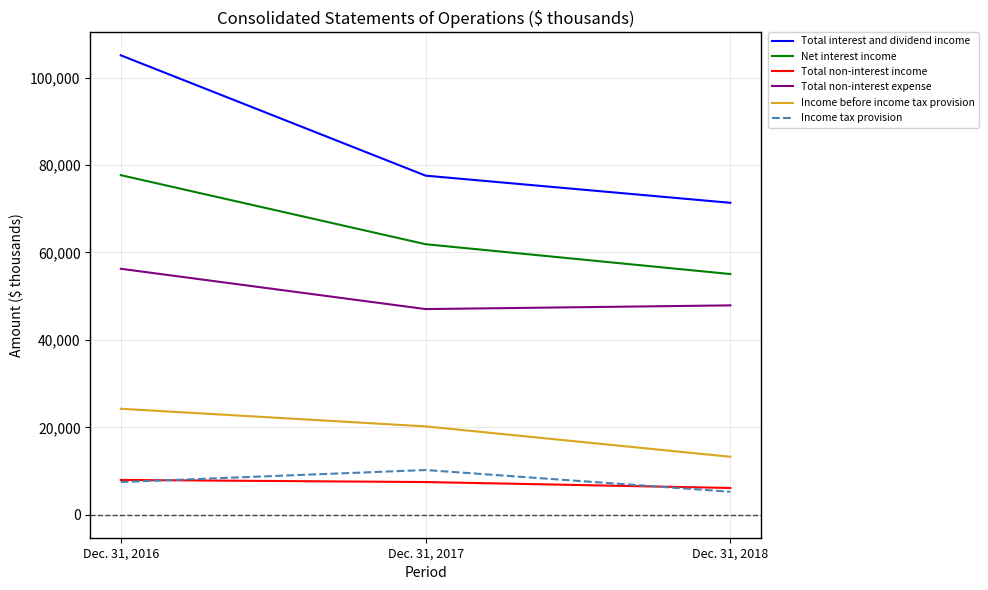

At which category is the sum across all series the highest?

Dec. 31, 2016